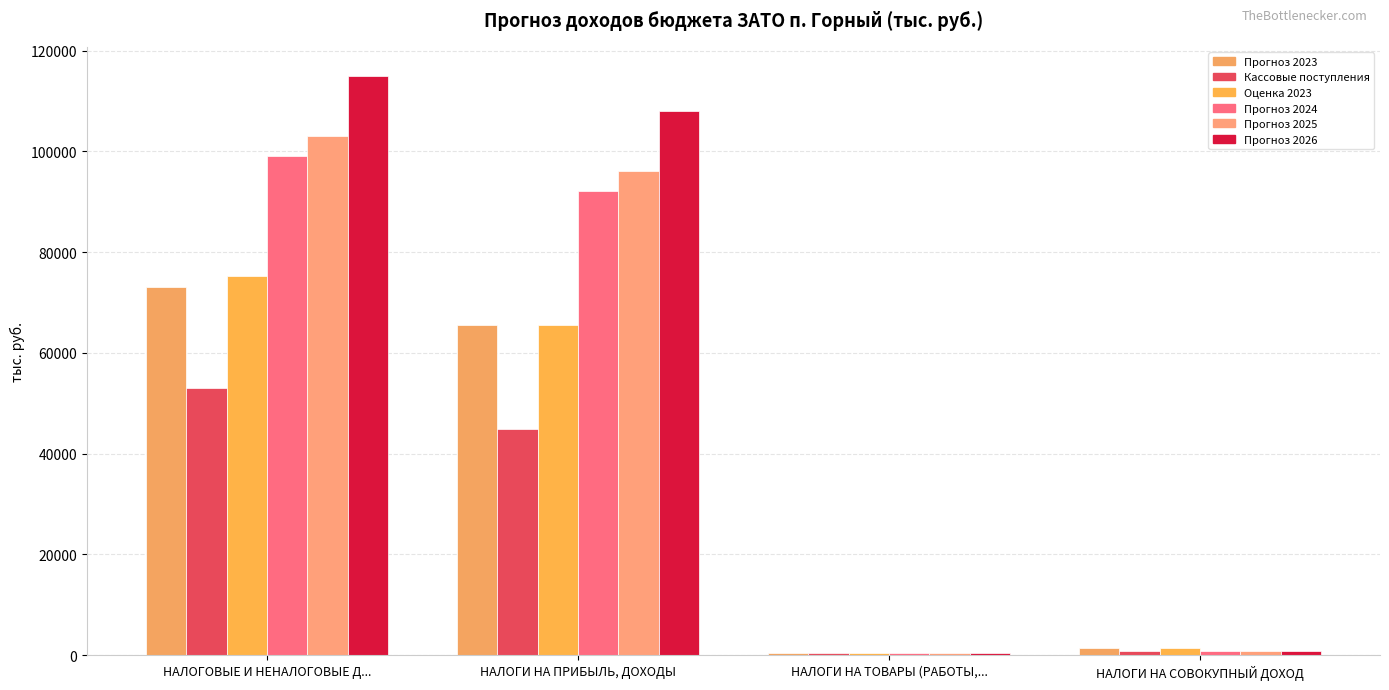

What is the difference between the maximum and minimum values in the Прогноз 2026 series?

114475.8